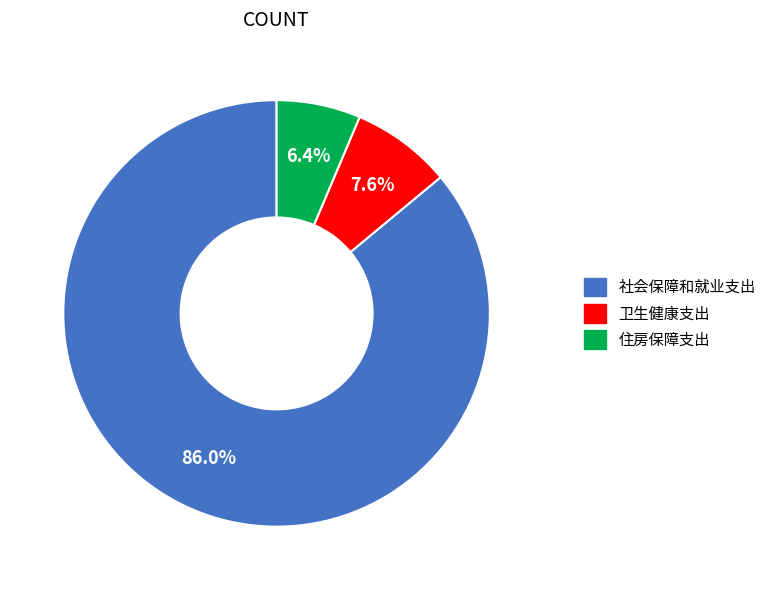

True or false: 卫生健康支出 accounts for 1% of the total.

False